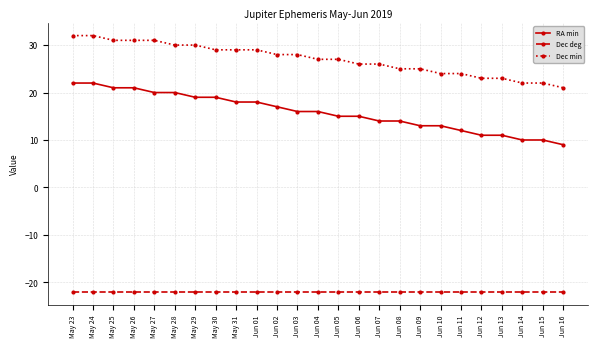

Count the number of categories in the chart.

25